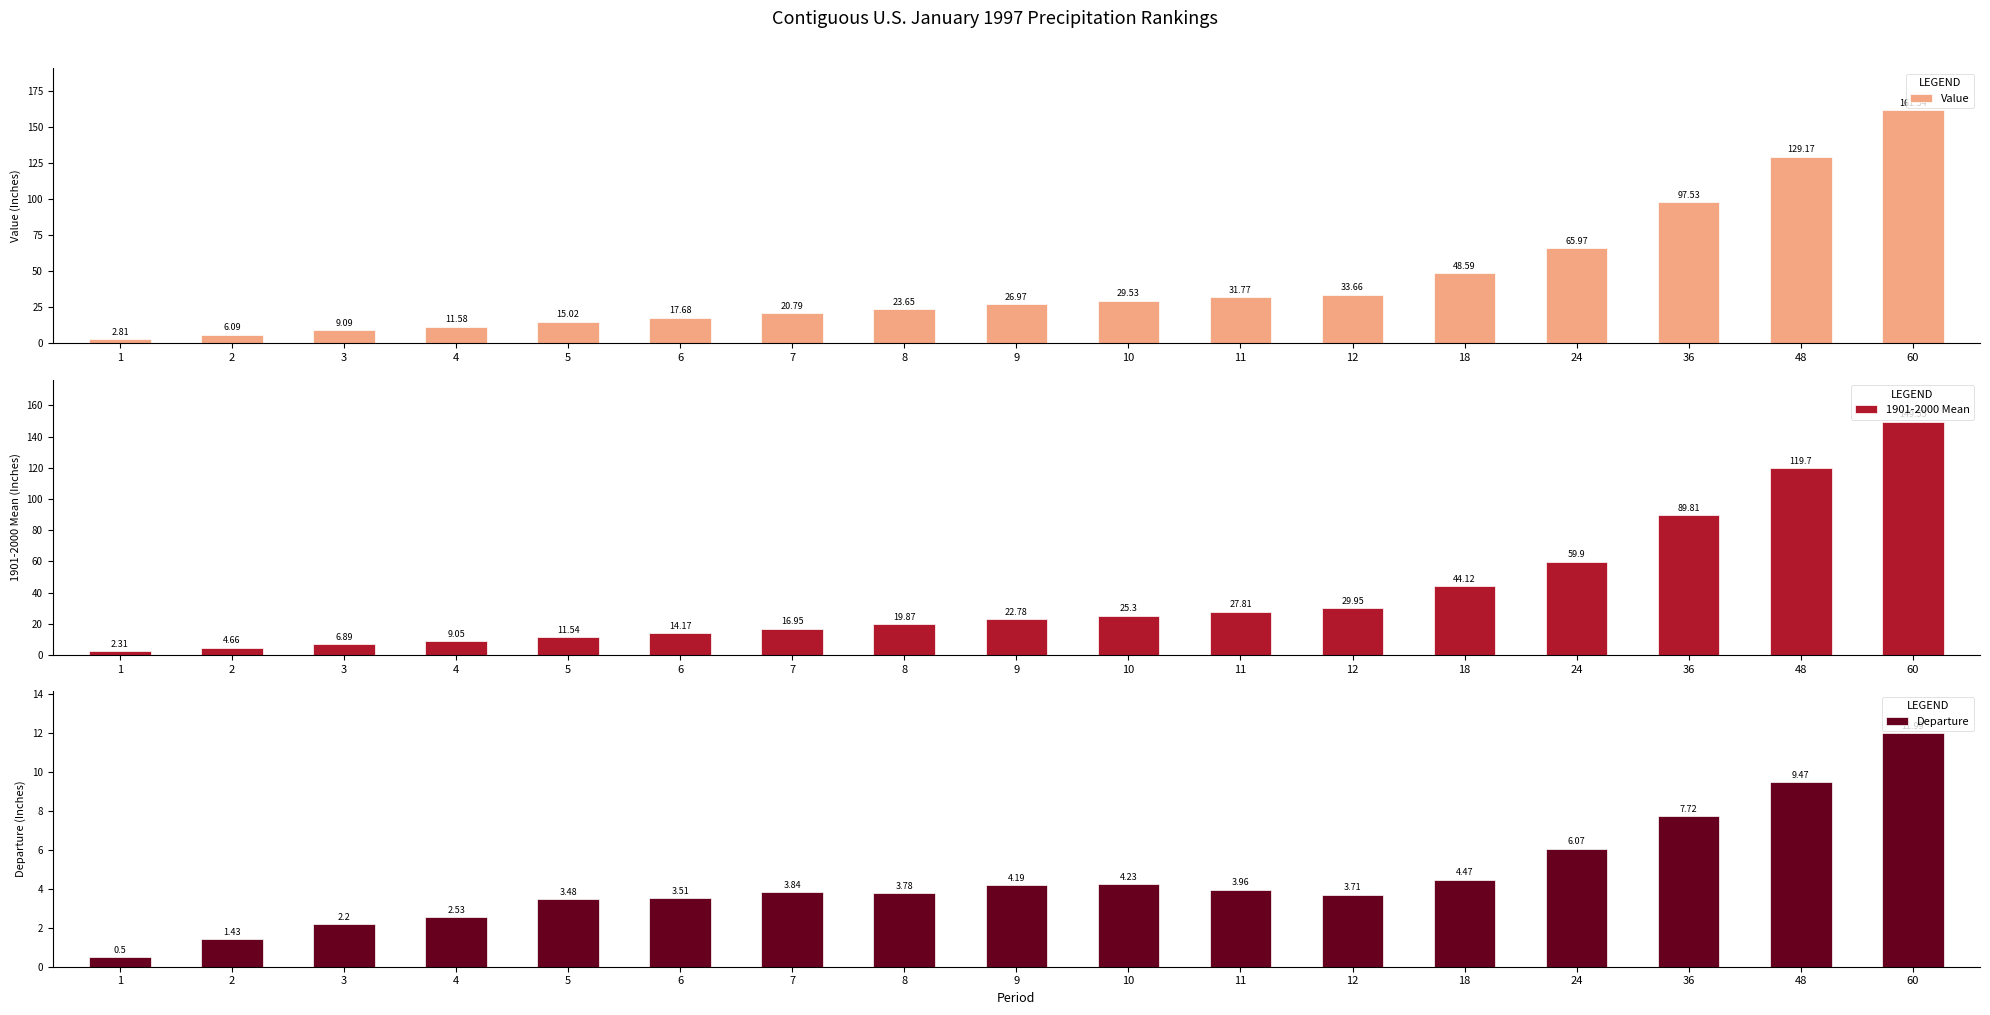

Which label corresponds to the smallest value in the chart?

1